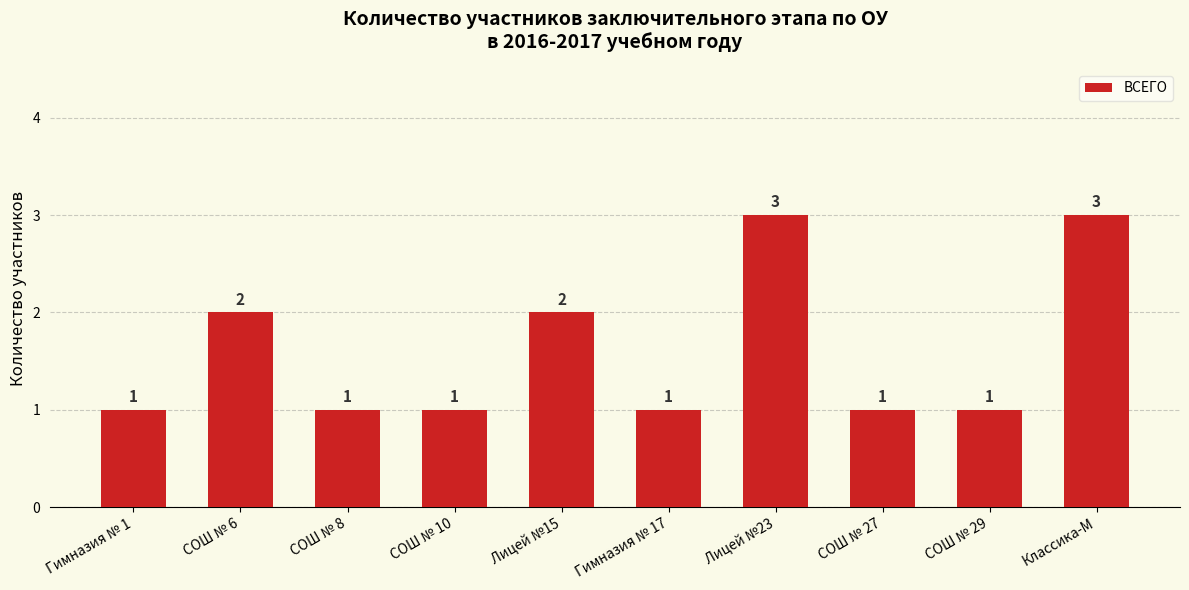

What is the maximum value shown in the chart?

3